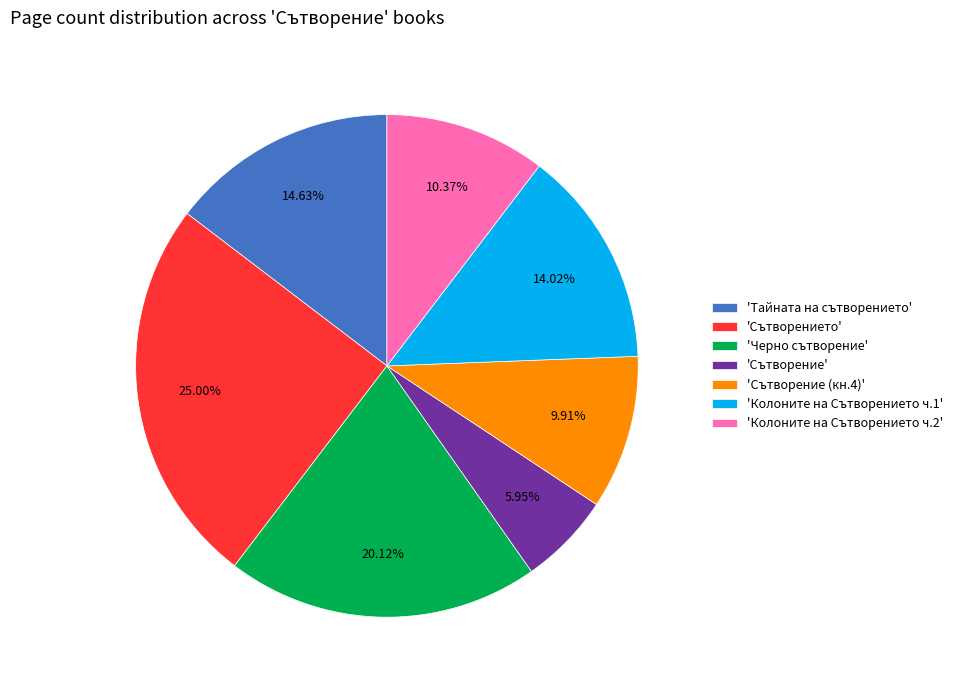

Which slice is the smallest?

'Сътворение'